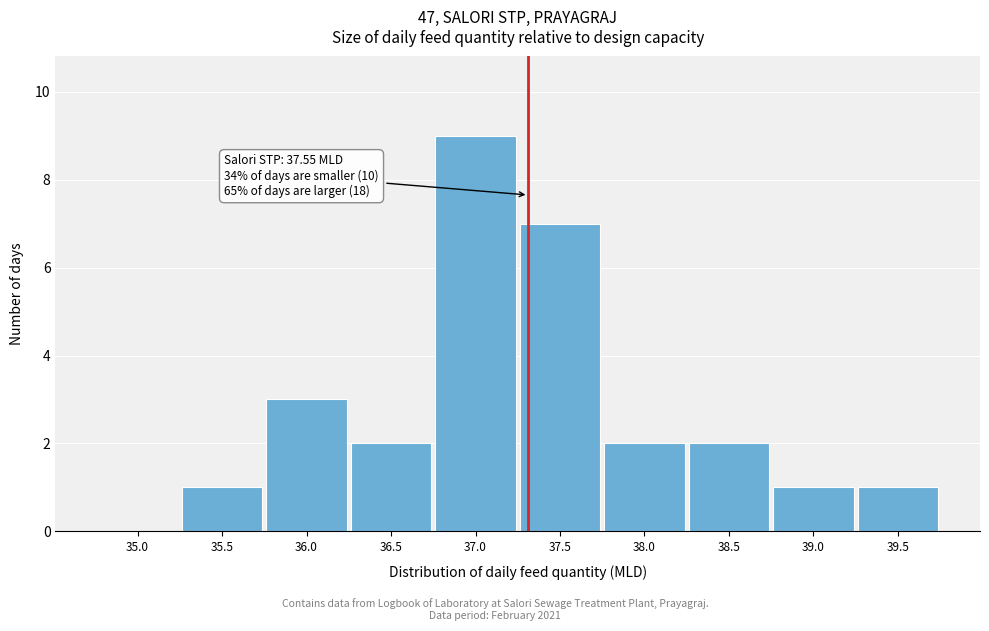

Reading left to right, what are all the values shown in this chart?

35.0=0	35.5=1	36.0=3	36.5=2	37.0=9	37.5=7	38.0=2	38.5=2	39.0=1	39.5=1